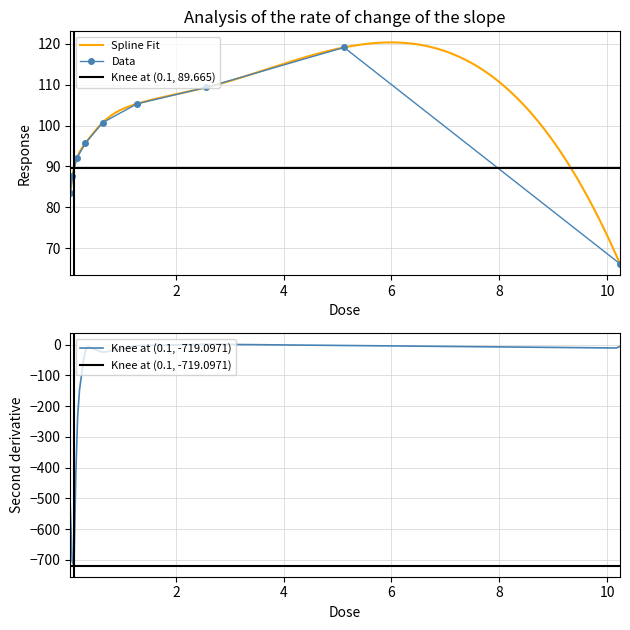

At which category does the chart reach its minimum across all series?

10.24